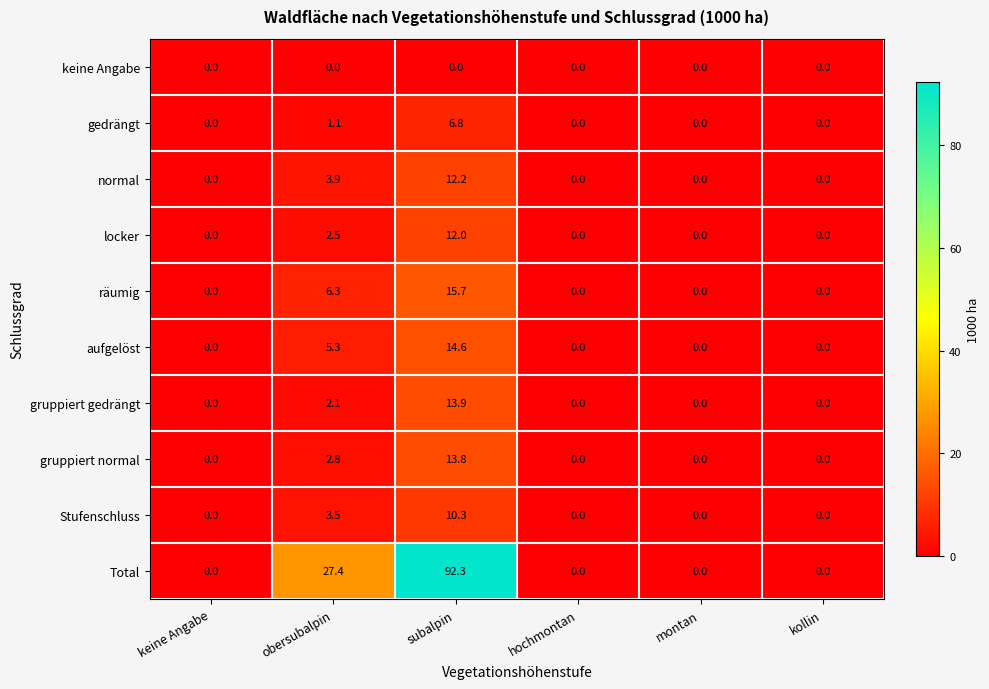

What is the average value of the aufgelöst series?

3.3